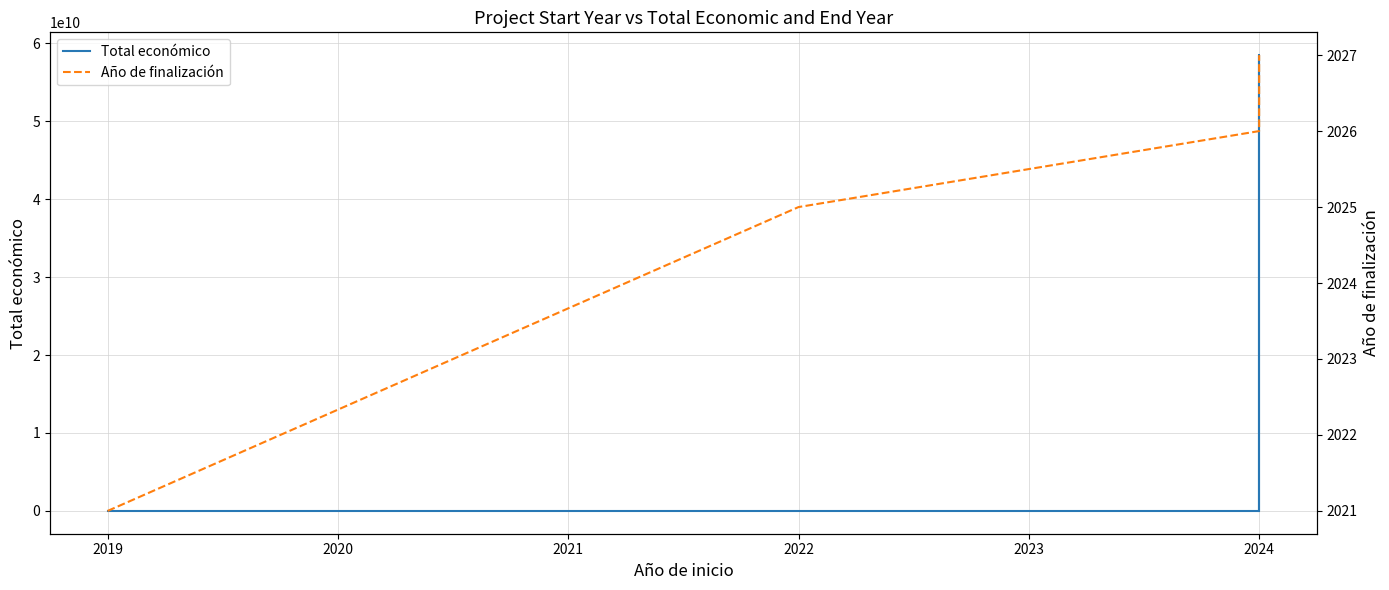

True or false: Total económico and Año de finalización intersect in this chart.

False